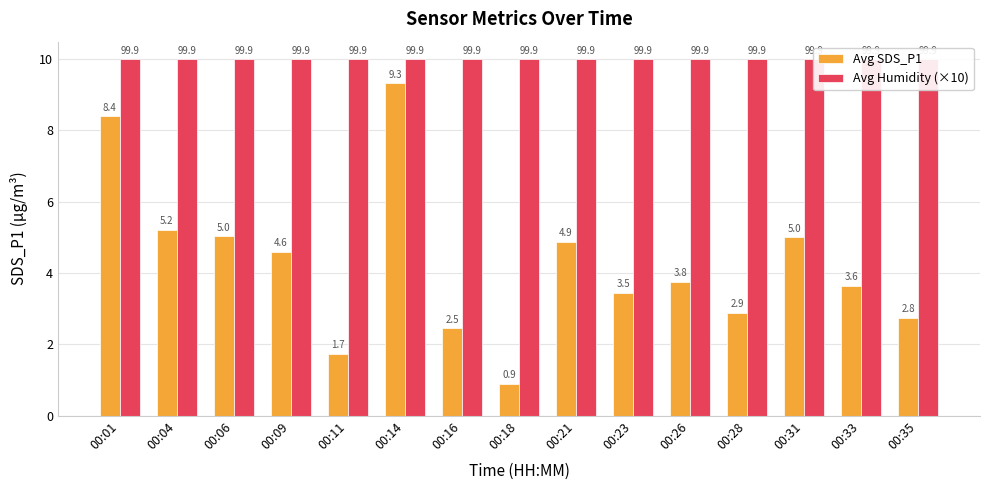

What is the difference between the maximum and second lowest values in the Avg SDS_P1 series?

7.6